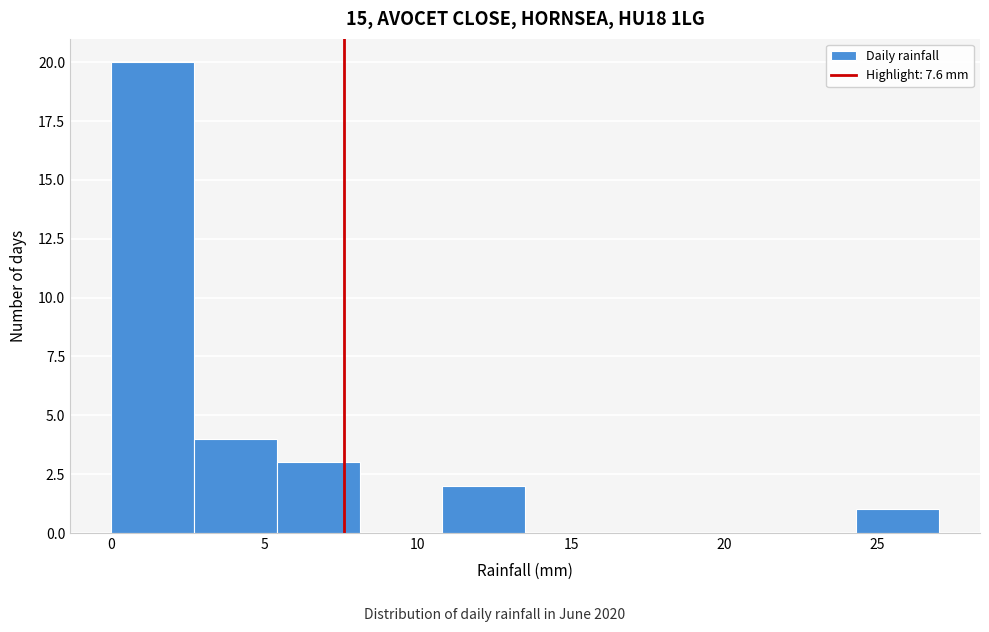

Reading left to right, list every bar in this chart as the range it spans on the x-axis followed by its height. Neither the bar edges nor the heights are printed on the chart, so give them approximately, as read against the axes.

0.0 to 2.7: 20
2.7 to 5.4: 4
5.4 to 8.1: 3
8.1 to 10.8: 0
10.8 to 13.5: 2
13.5 to 16.2: 0
16.2 to 18.9: 0
18.9 to 21.6: 0
21.6 to 24.3: 0
24.3 to 27.0: 1